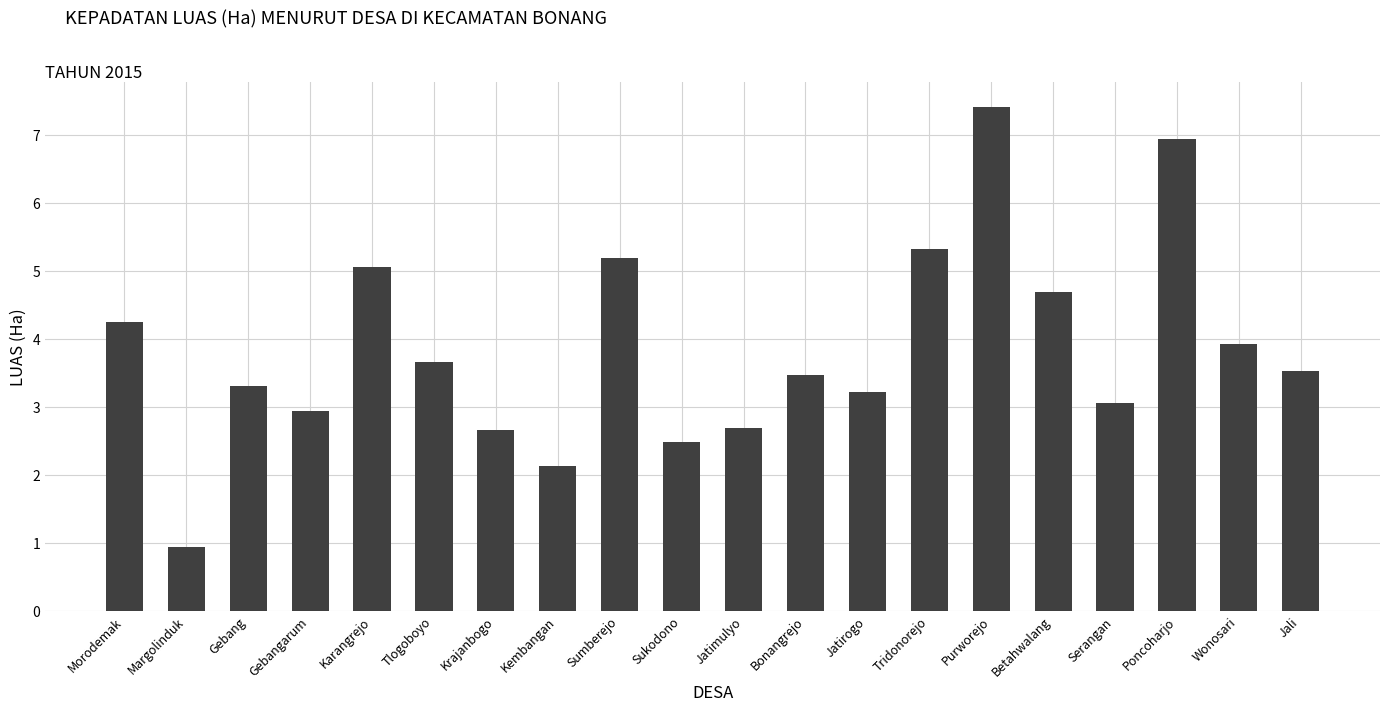

At which label is the value closest to 4?

Wonosari